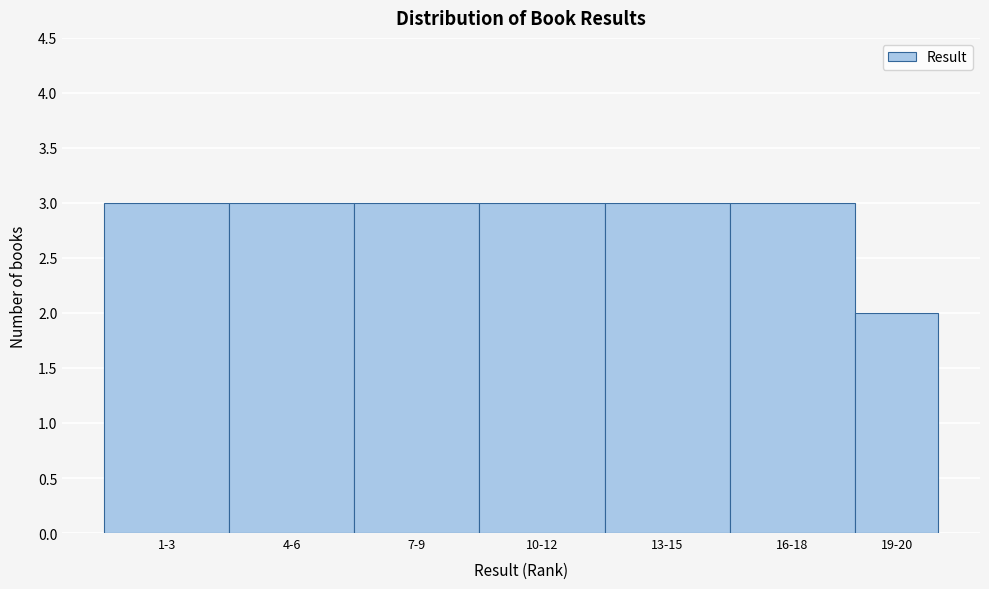

Reading right to left, list all the values displayed in this chart.

2	3	3	3	3	3	3